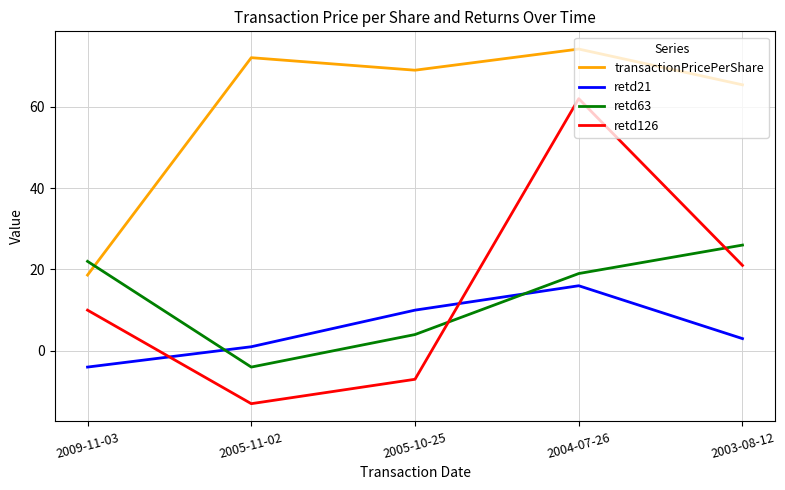

Where is the first local minimum for transactionPricePerShare?

2005-10-25